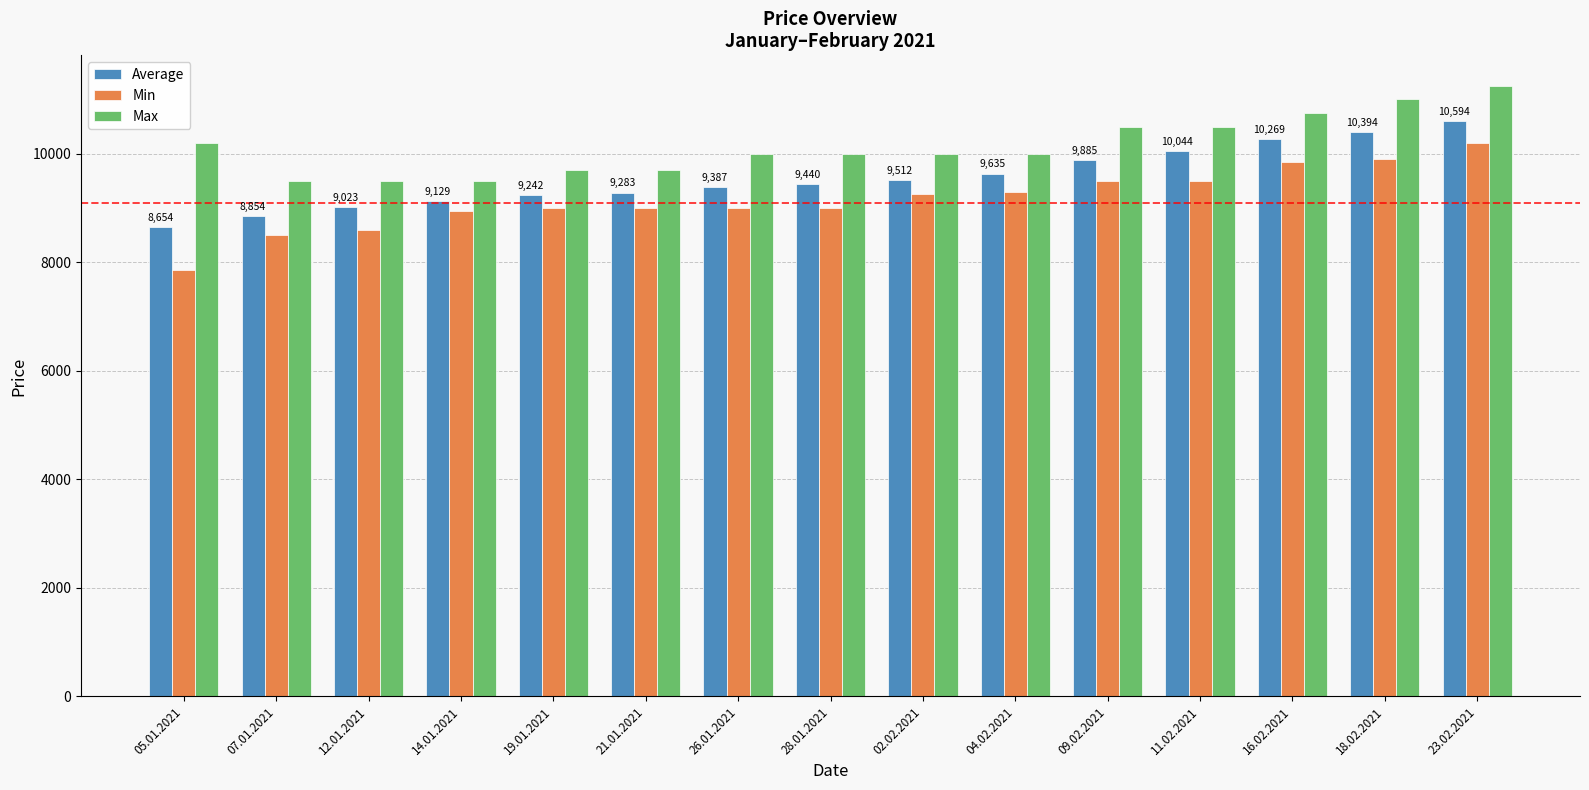

Which series has the largest total across all categories?

Max